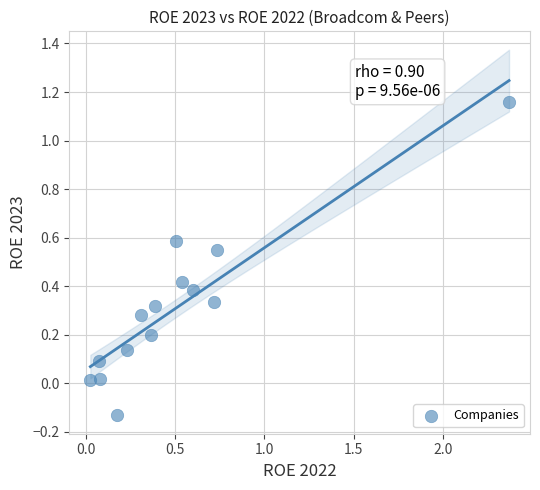

What is the range of X values (max minus min)?

2.3